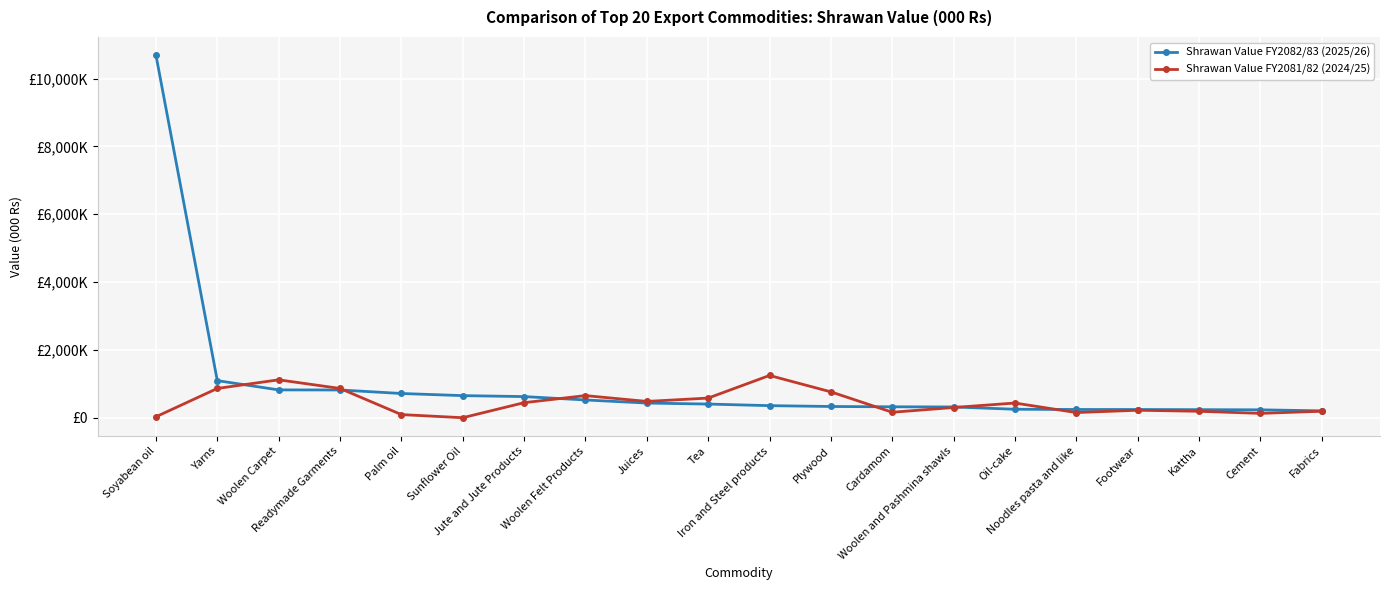

What is the sum of the Shrawan Value FY2081/82 (2024/25) values at Readymade Garments and Tea?

1442297.1